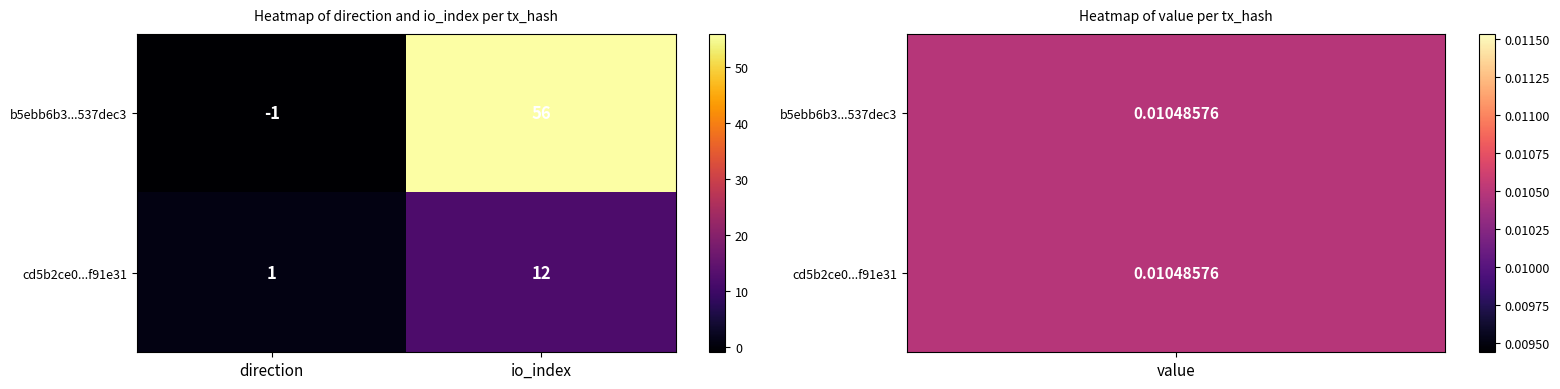

Between direction and io_index, which series saw the biggest shift?

b5ebb6b3...537dec3